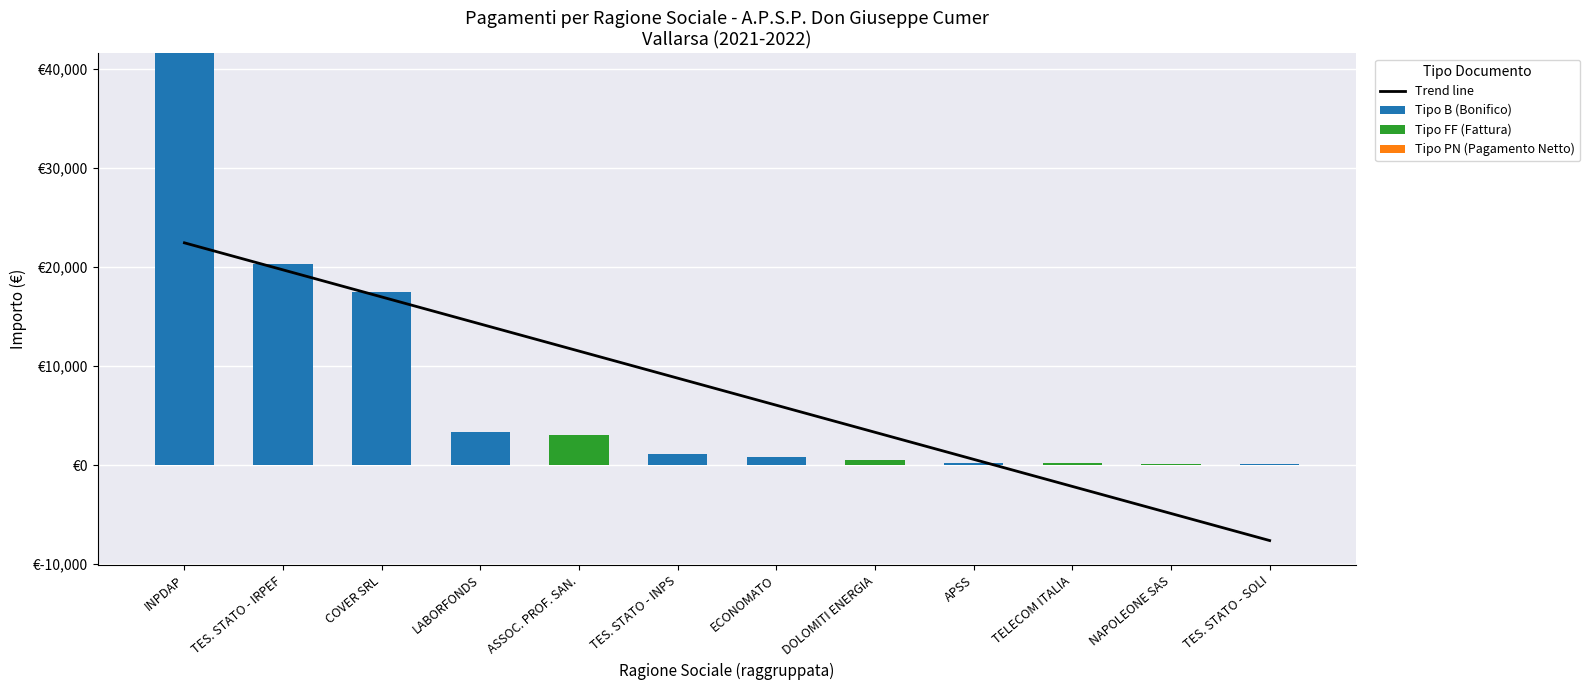

What is the label of the 12th bar from the left?

TES. STATO - SOLI